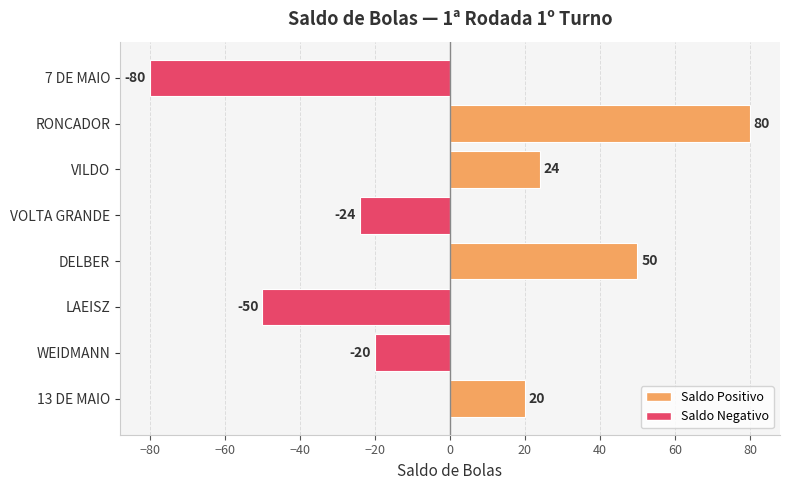

Count the number of categories in the chart.

8